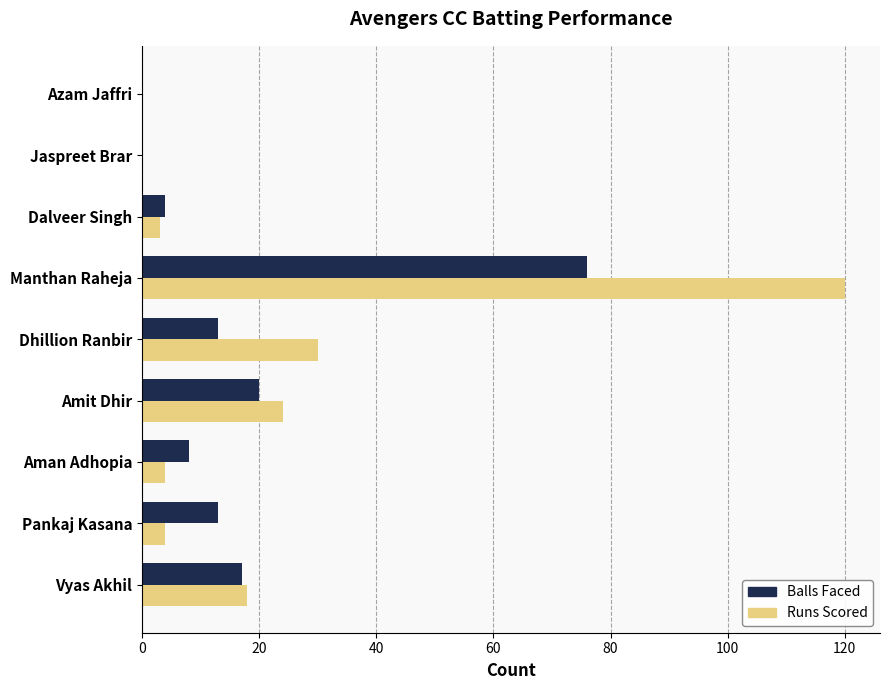

Which series has the largest total across all categories?

Runs Scored